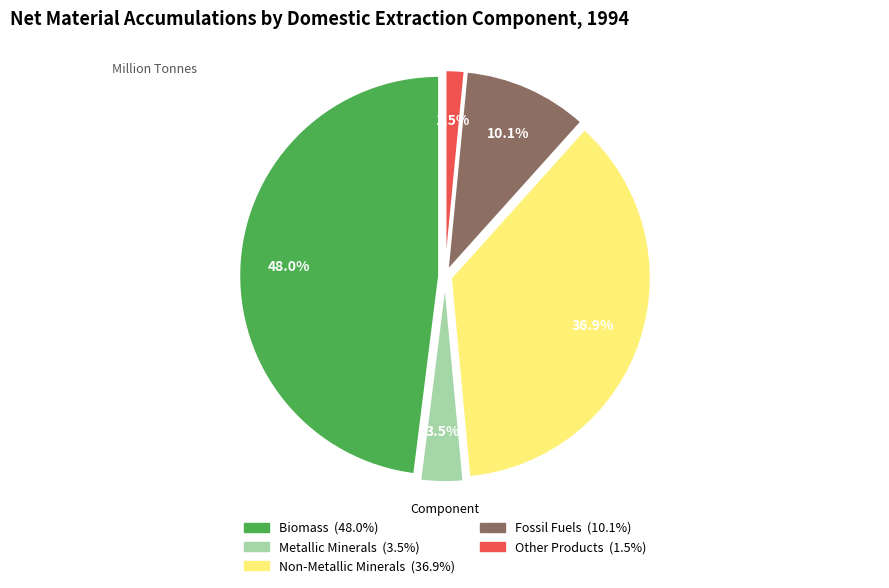

Is there any slice that represents more than half of the pie?

No